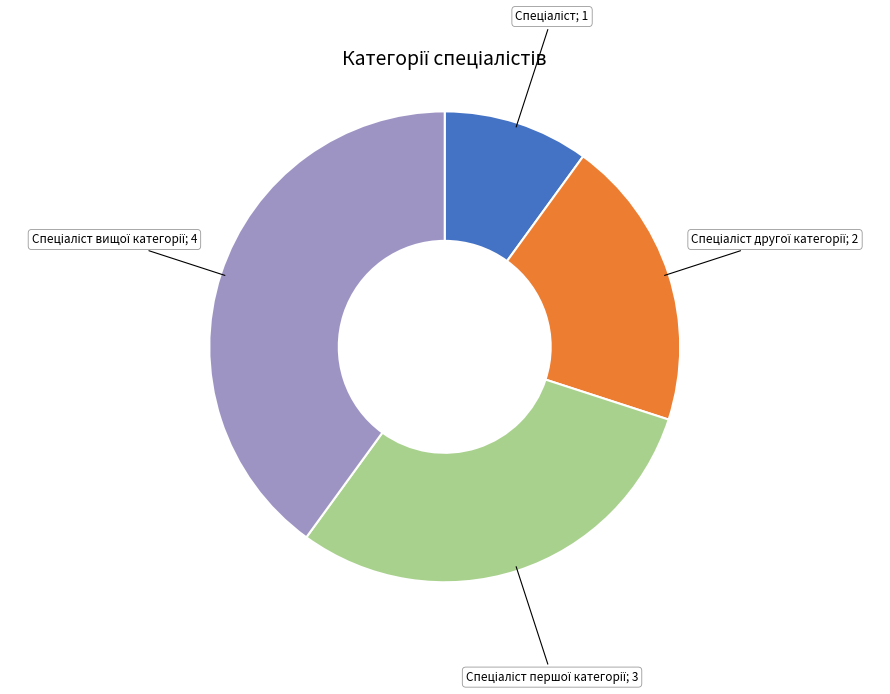

Is there a majority slice in this chart?

No